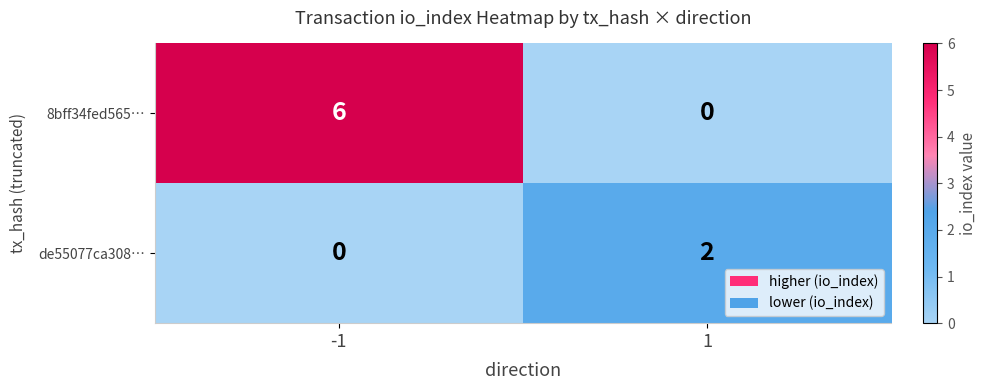

Reading right to left, what are all the values shown in this chart?

8bff34fed565…: 0	6
de55077ca308…: 2	0